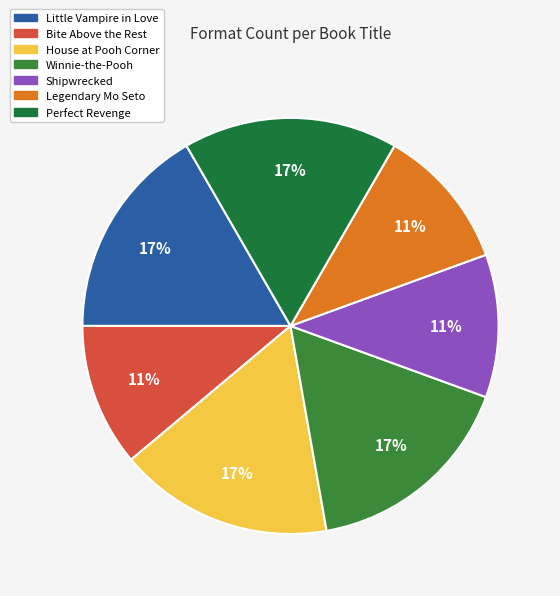

What is the largest slice in the pie chart?

Little Vampire in Love